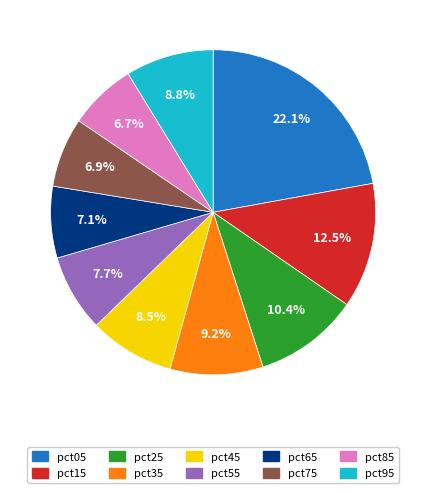

Between pct45 and pct35, which is larger?

pct35